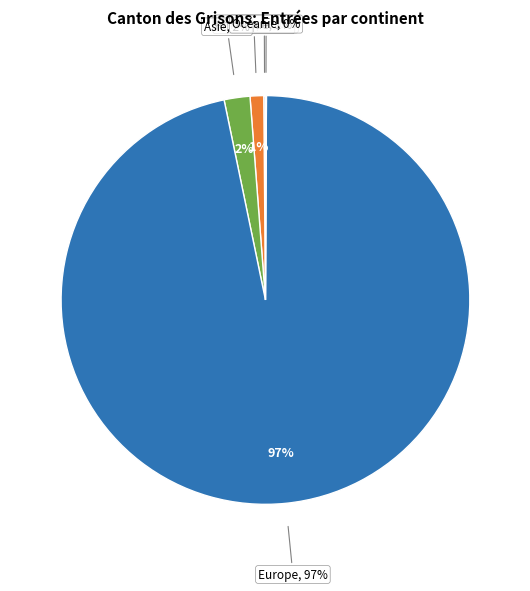

True or false: Afrique accounts for 0% of the total.

True